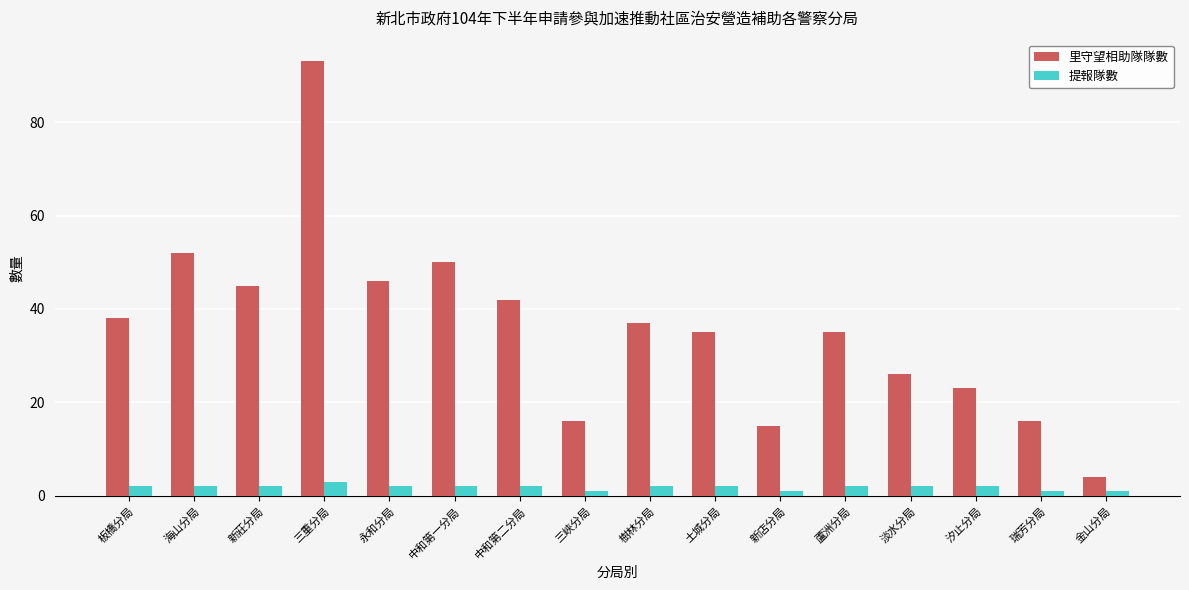

Which series changed the most between 中和第二分局 and 樹林分局?

里守望相助隊隊數